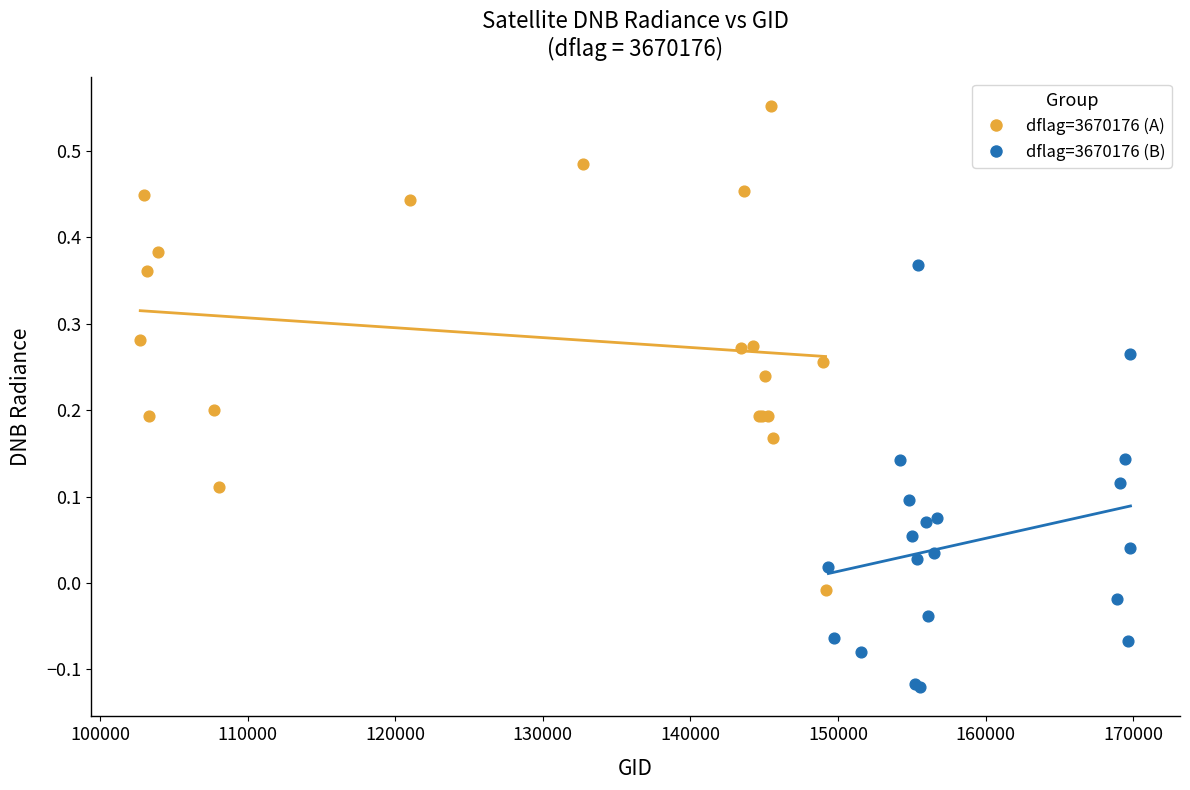

What are all the series names shown in the legend?

dflag=3670176 (A), dflag=3670176 (B)